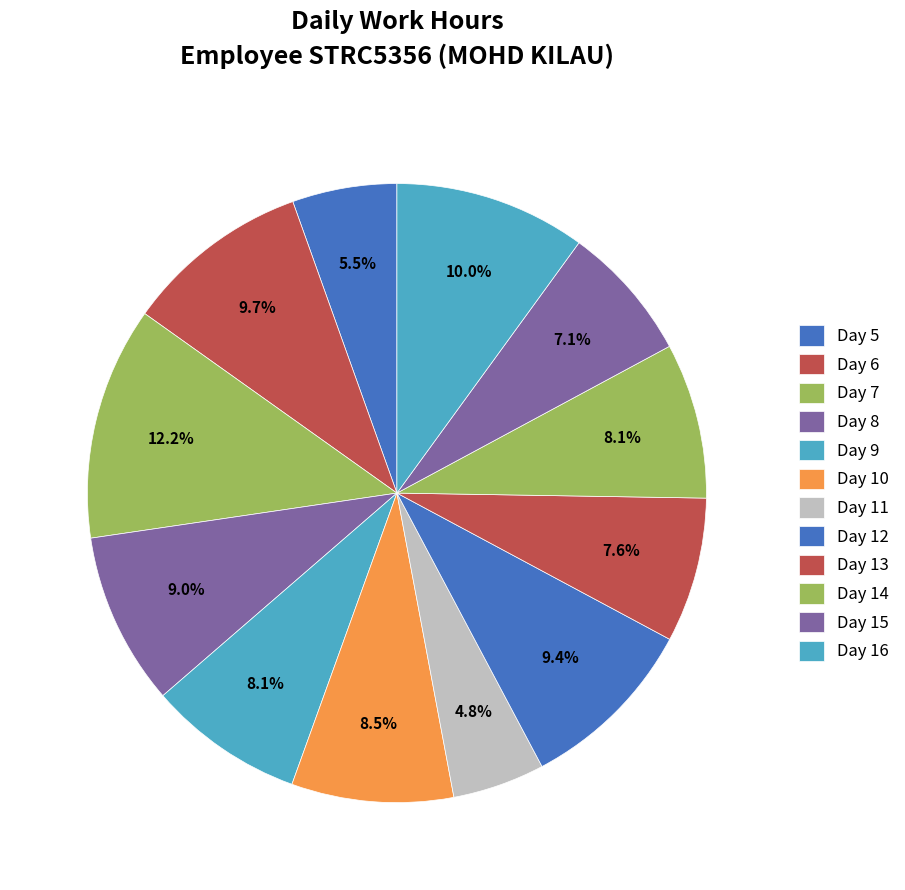

Count the number of slices in the pie.

12